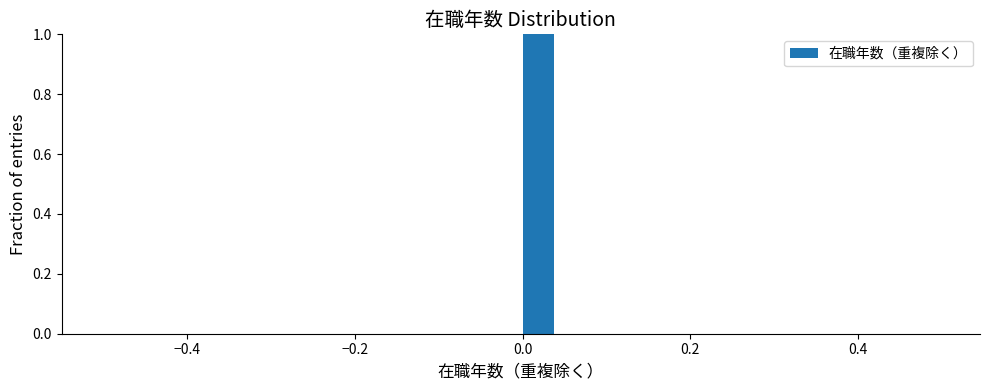

Around what value on the x-axis is the tallest bar? Give the approximate position of its centre, as read against the axis.

0.02